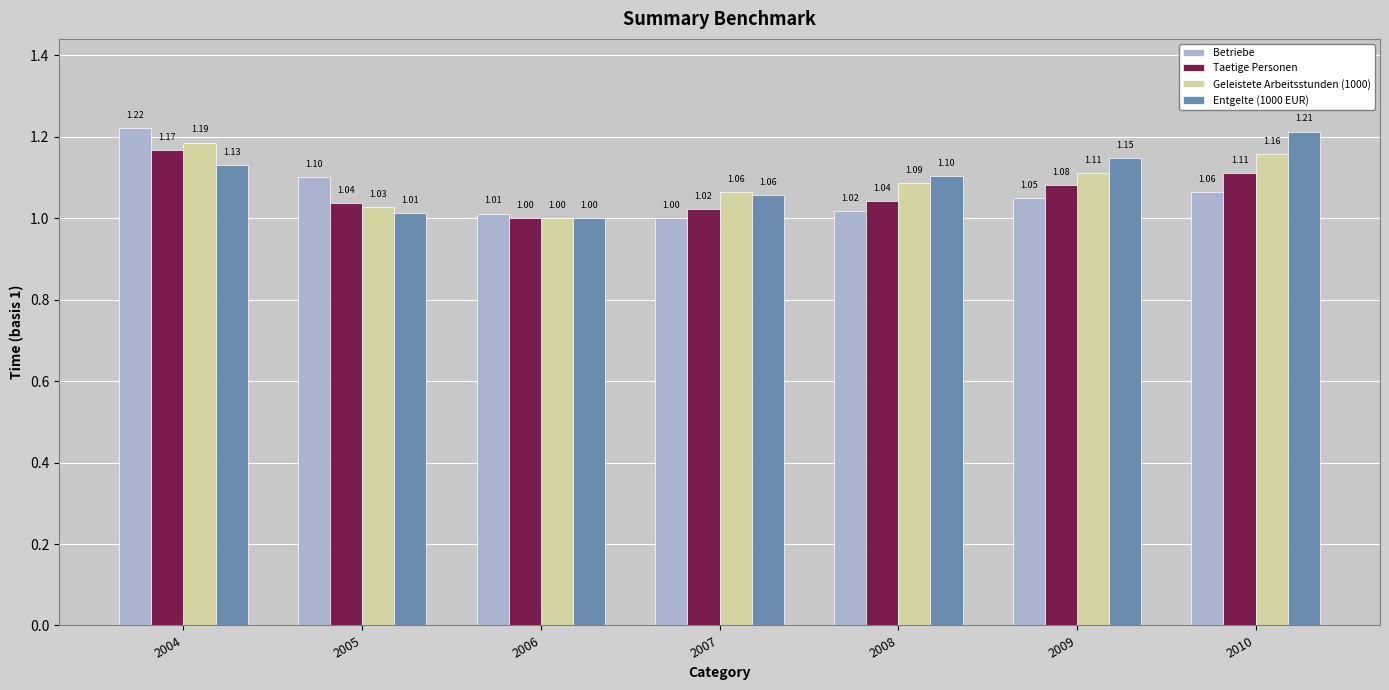

List the labels in order of Betriebe value, largest first.

2004, 2005, 2010, 2009, 2008, 2006, 2007